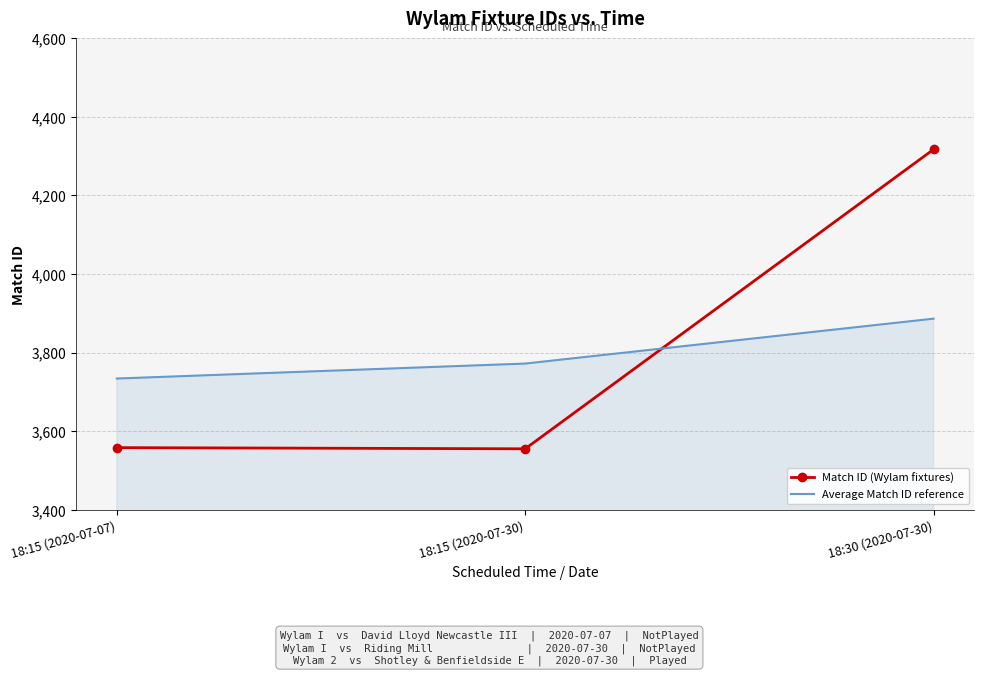

The value of Average Match ID reference at 18:15 (2020-07-30) is 5778.3. True or false?

False